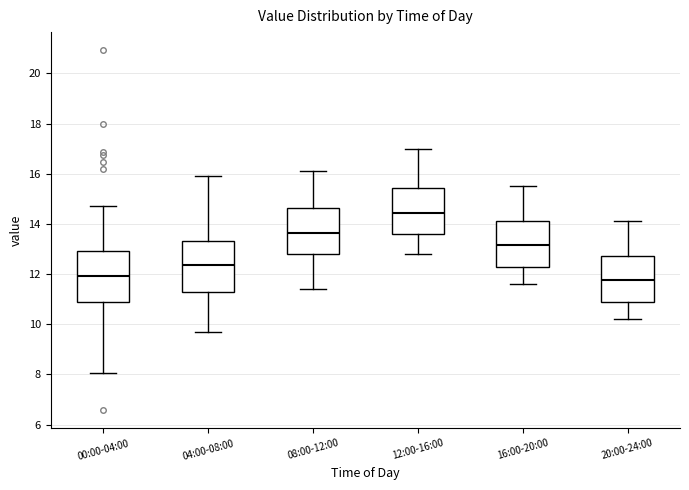

Reading left to right, read every box against the y-axis: the position of its median line, the range the box covers, and the ends of its whiskers. The values are not printed on the chart, so give them approximately, as read against the axis.

00:00-04:00: median 12.0, box 10.8 to 13.0, whiskers 8.0 to 14.8
04:00-08:00: median 12.4, box 11.2 to 13.4, whiskers 9.8 to 16.0
08:00-12:00: median 13.6, box 12.8 to 14.6, whiskers 11.4 to 16.2
12:00-16:00: median 14.4, box 13.6 to 15.4, whiskers 12.8 to 17.0
16:00-20:00: median 13.2, box 12.2 to 14.2, whiskers 11.6 to 15.6
20:00-24:00: median 11.8, box 10.8 to 12.8, whiskers 10.2 to 14.2